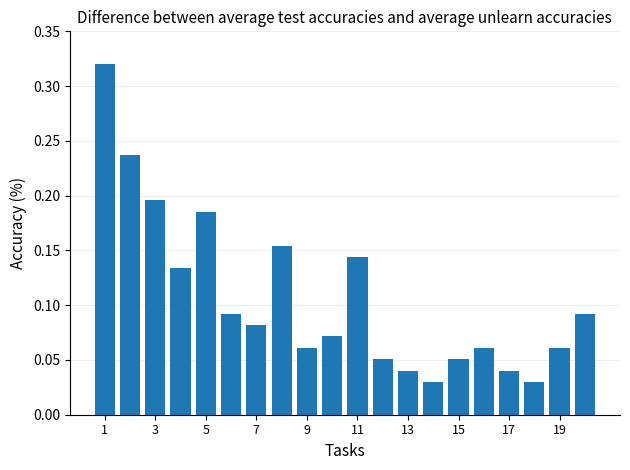

How many values are between 0 and 1?

20